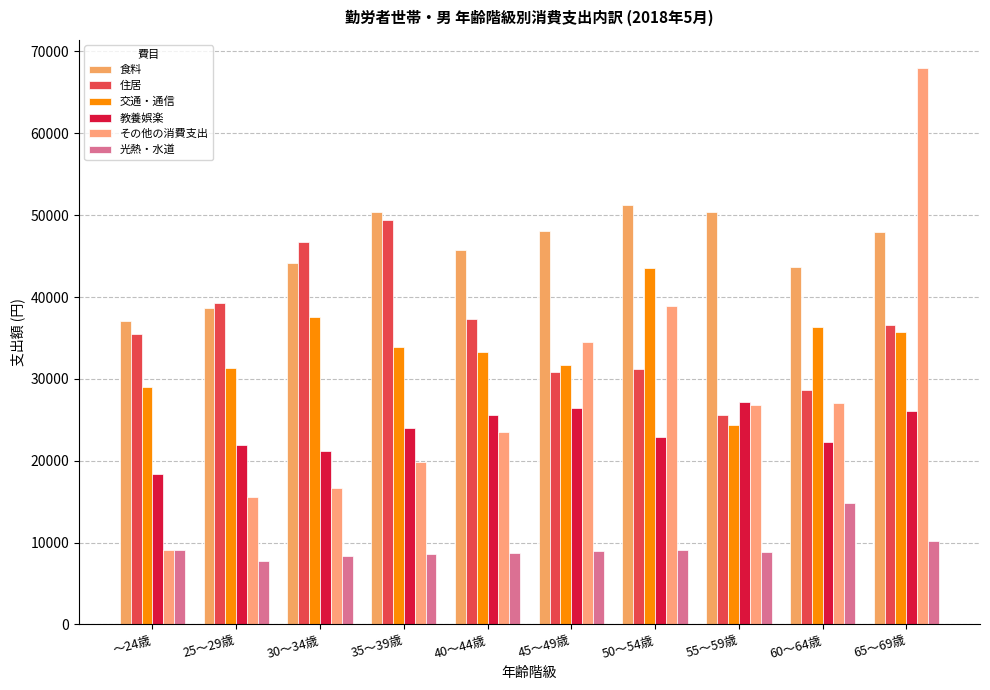

Which category has the highest value across all series?

65～69歳